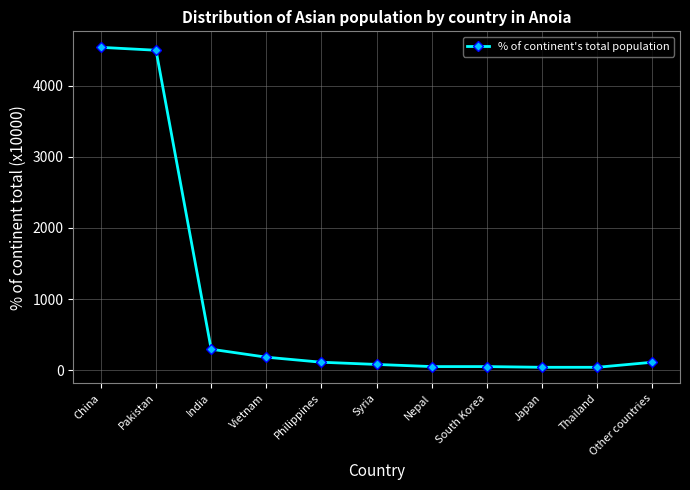

What is the change in value from Pakistan to Nepal?

-4445